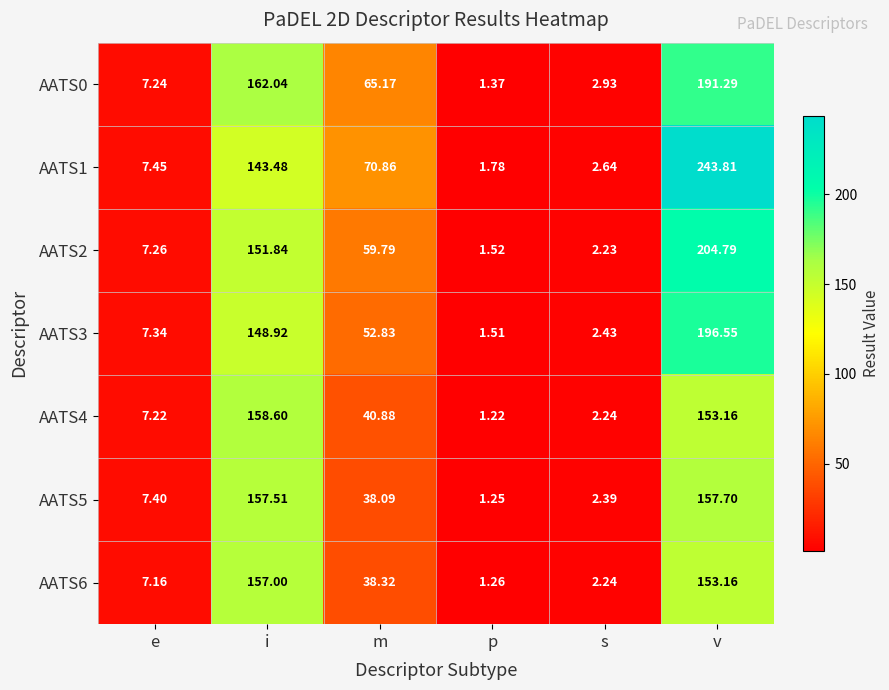

What is the total value across all series at i?

1079.4